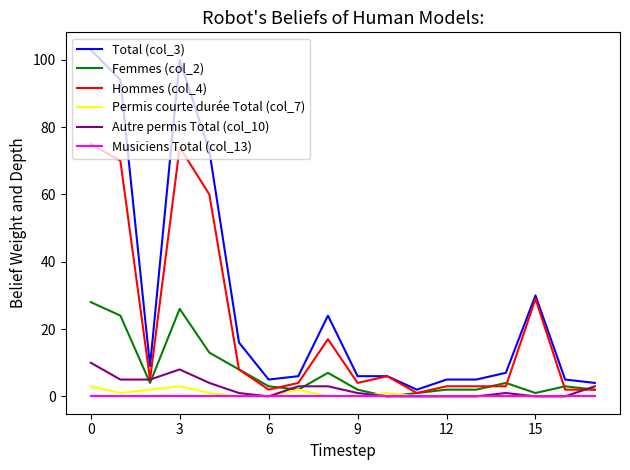

What is the maximum value shown in the chart?

103